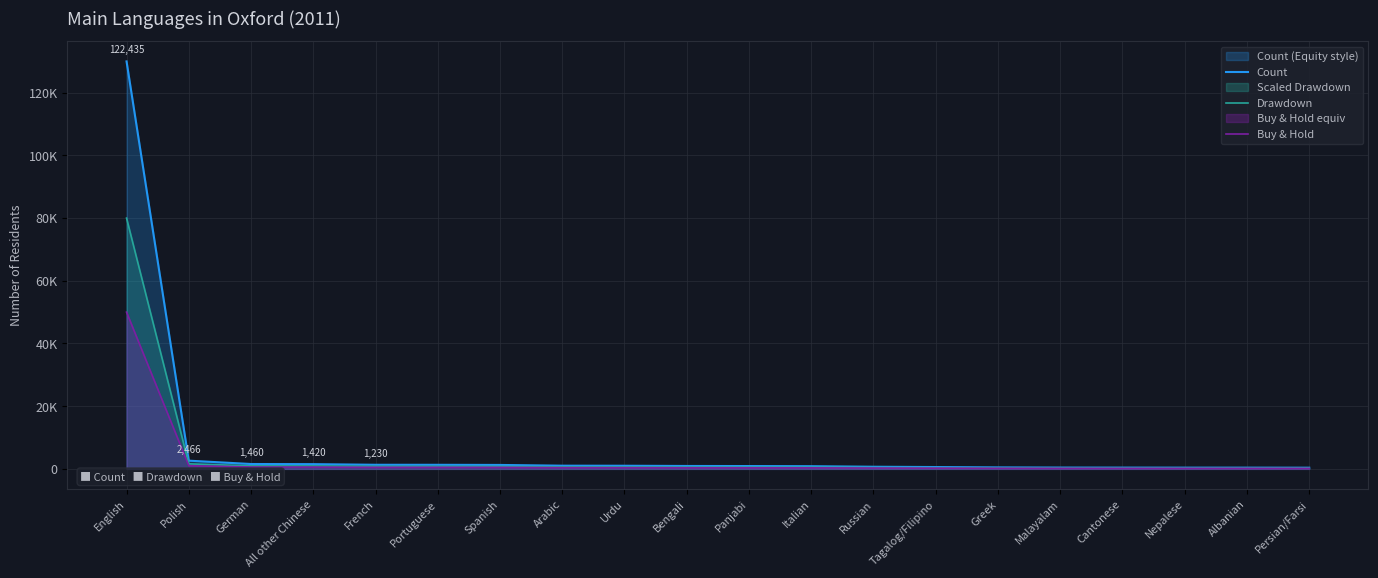

Which series has the widest spread of values?

Count